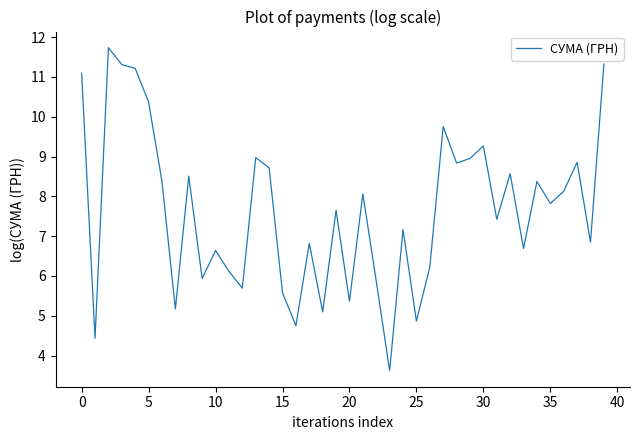

What is the smallest value displayed?

3.6